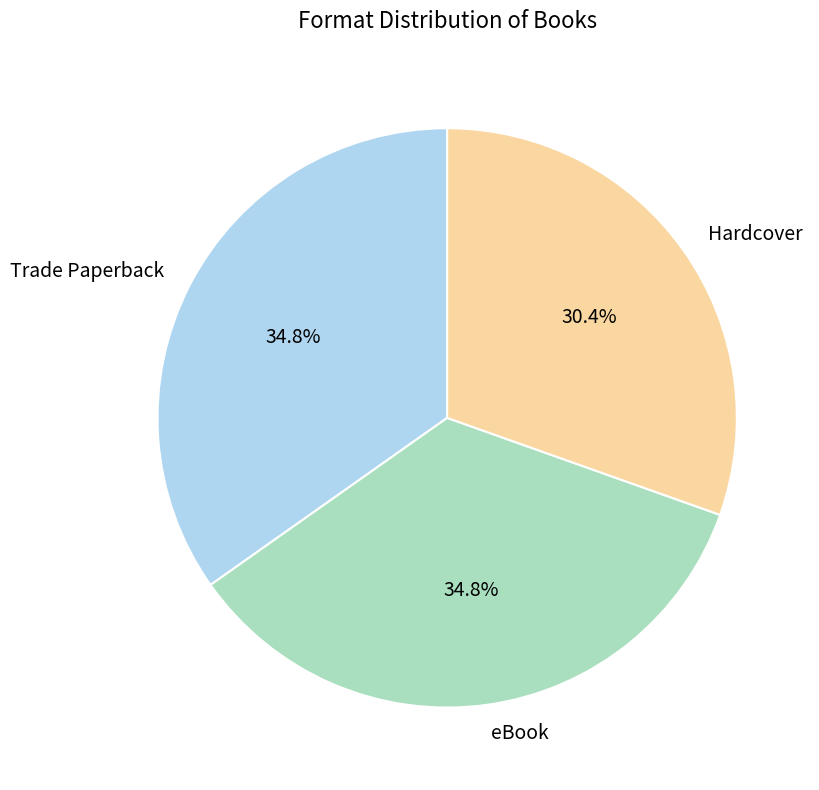

How many segments does this pie chart have?

3